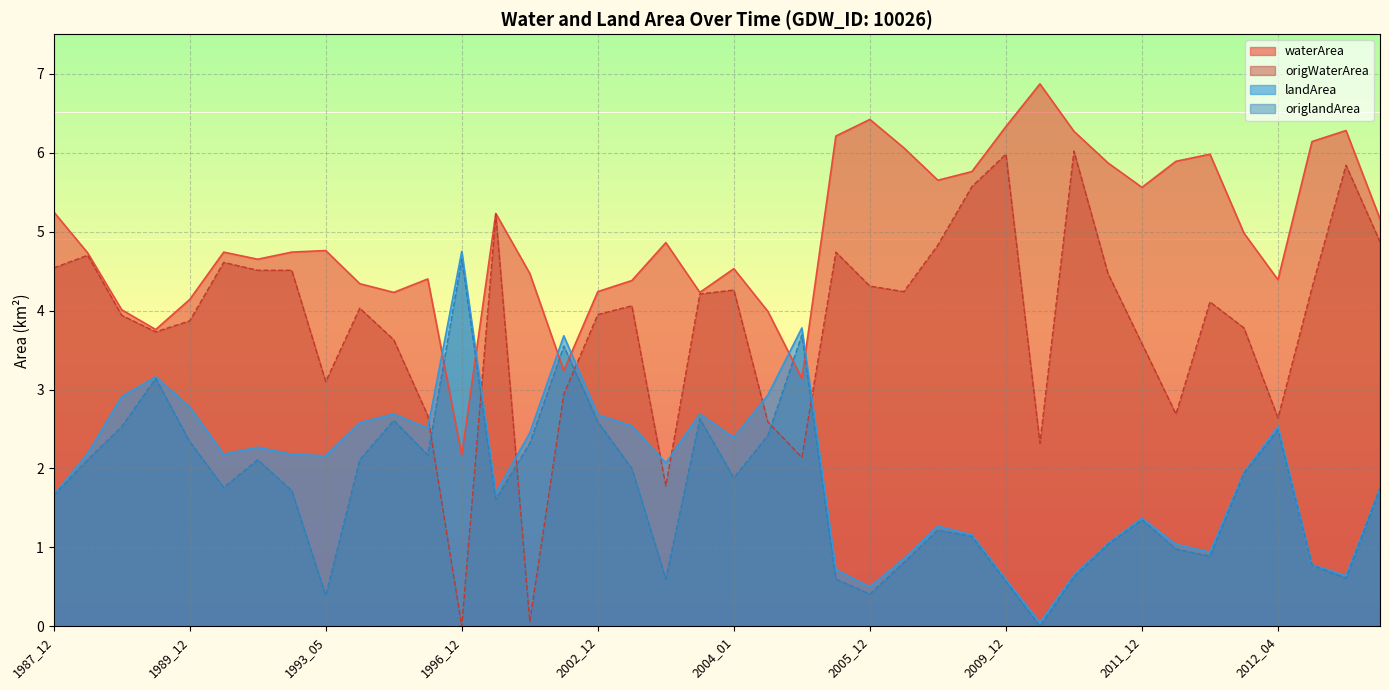

What is the difference between the highest and lowest values at 2001_11?

0.7